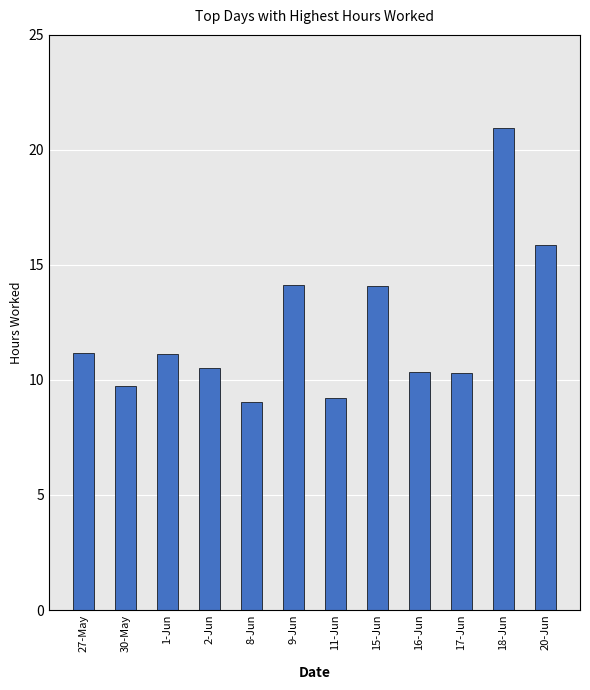

What position from the right is 2-Jun?

9